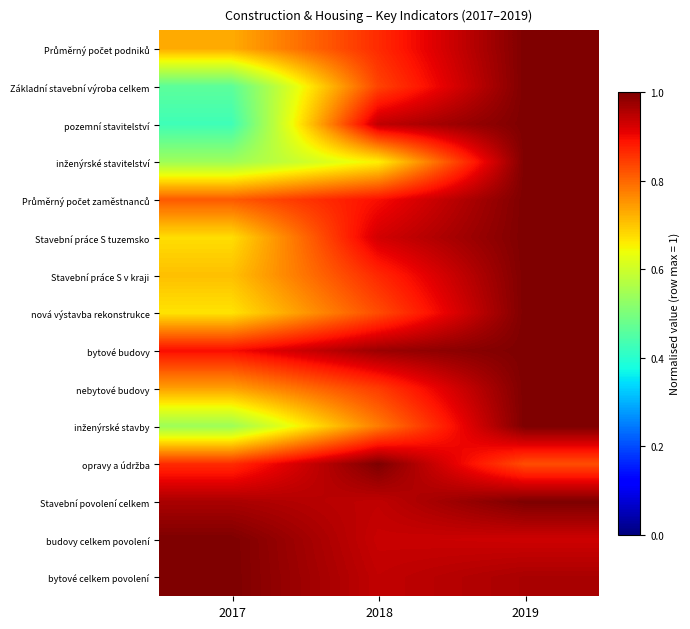

Rank the series at 2019 from lowest to highest value.

opravy a údržba, budovy celkem povolení, bytové celkem povolení, Průměrný počet podniků, Základní stavební výroba celkem, pozemní stavitelství, inženýrské stavitelství, Průměrný počet zaměstnanců, Stavební práce S tuzemsko, Stavební práce S v kraji, nová výstavba rekonstrukce, bytové budovy, nebytové budovy, inženýrské stavby, Stavební povolení celkem